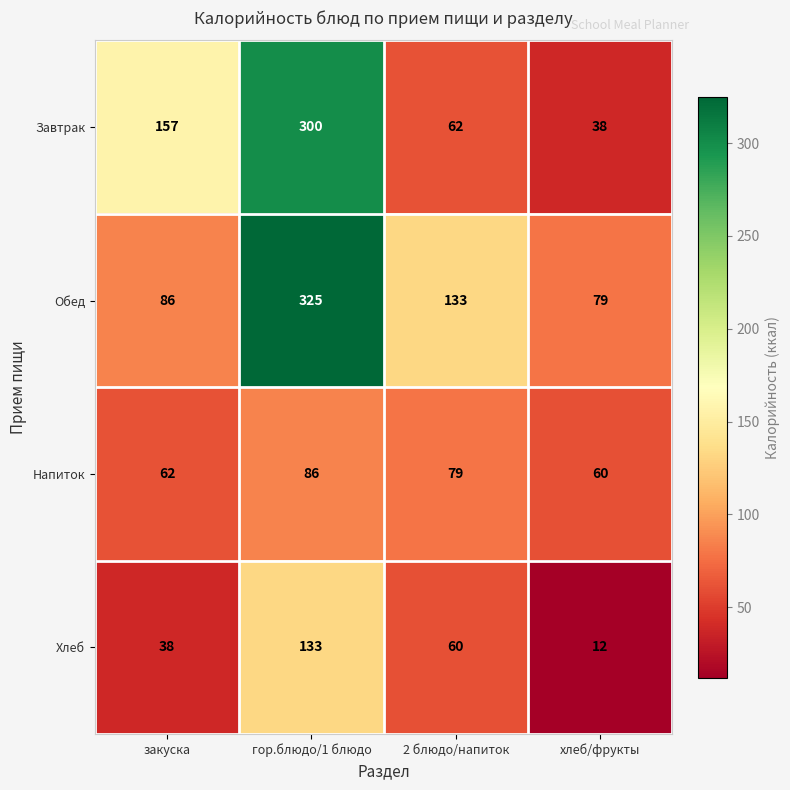

The value of Завтрак at гор.блюдо/1 блюдо is 521. True or false?

False